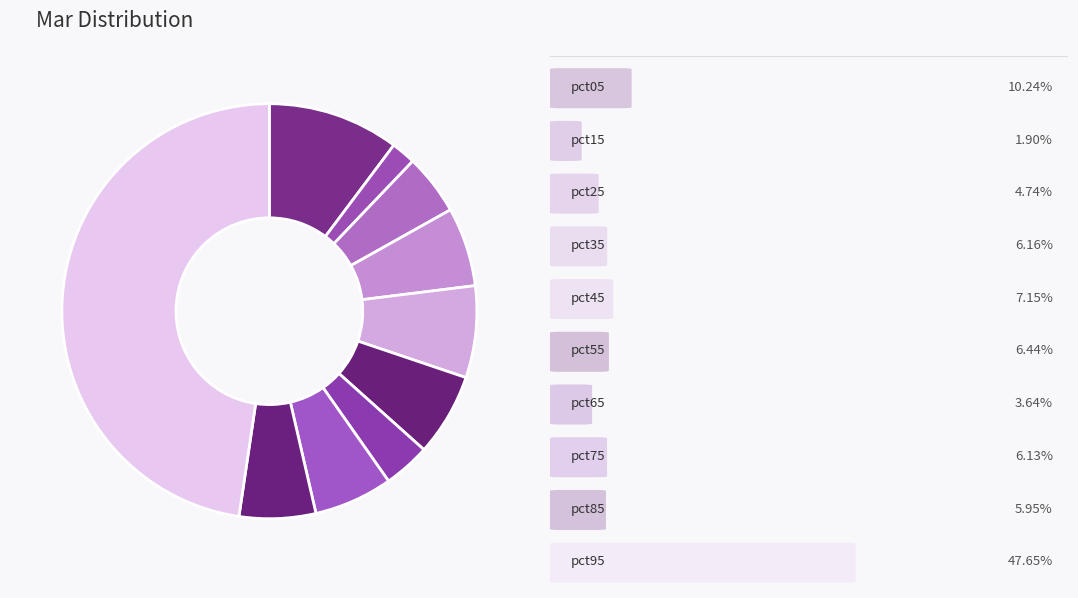

Which category has the biggest portion of the pie?

pct95